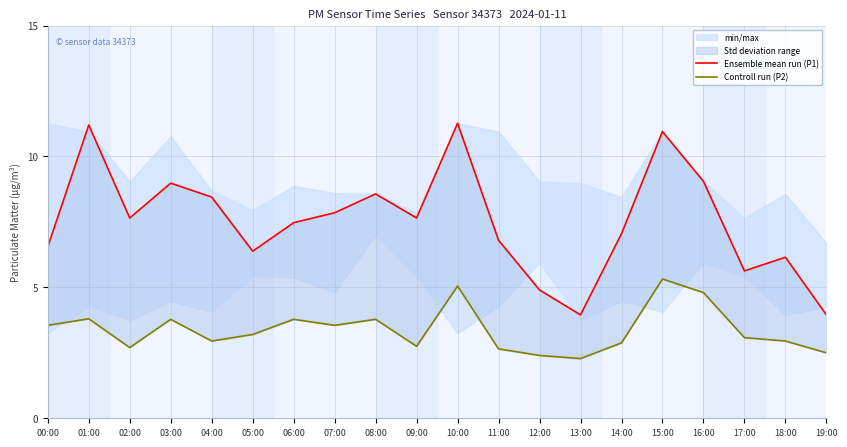

True or false: Ensemble mean run (P1) and Controll run (P2) intersect in this chart.

False